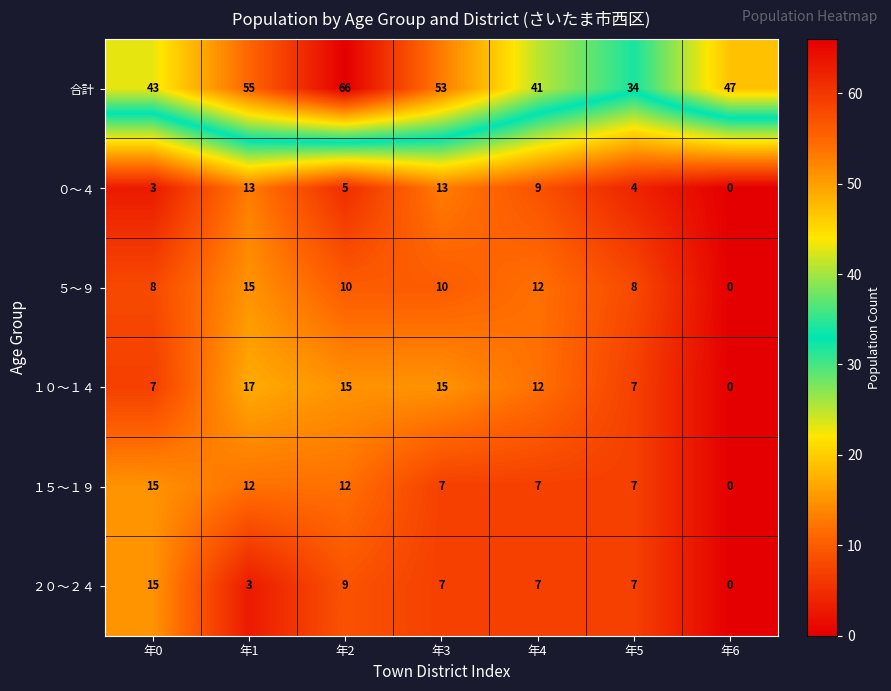

At 年1, list the series in order from smallest to largest.

２０～２４, １５～１９, ０～４, ５～９, １０～１４, 合計